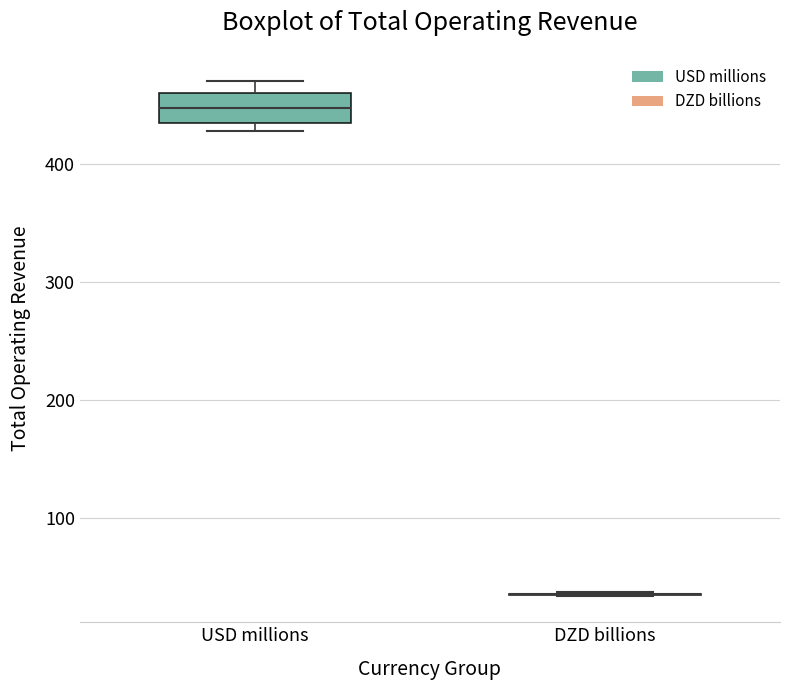

Comparing the boxes themselves (not the whiskers), which one is the tallest?

USD millions